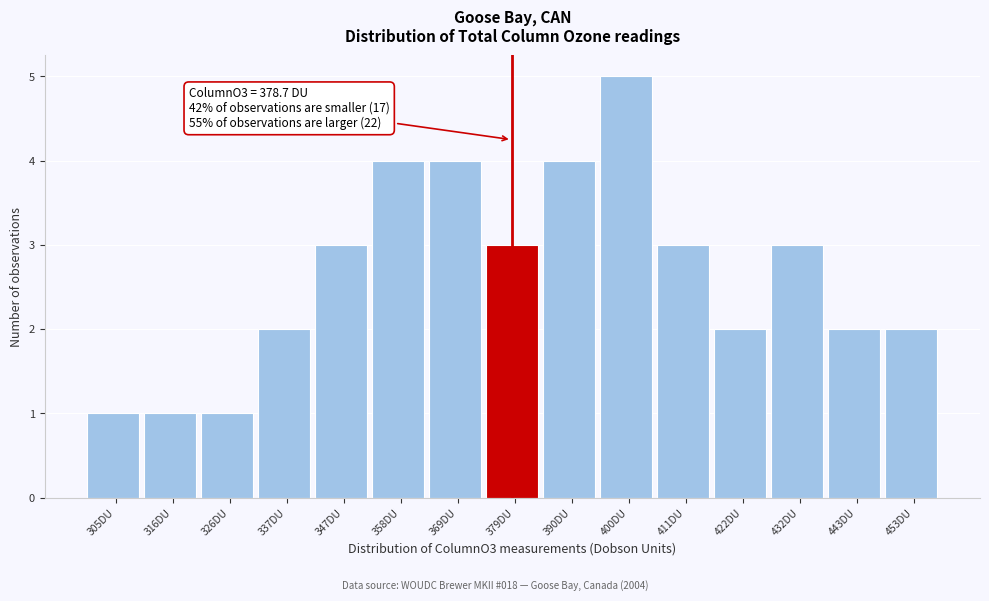

Which range on the x-axis has the tallest bar?

396 to 406